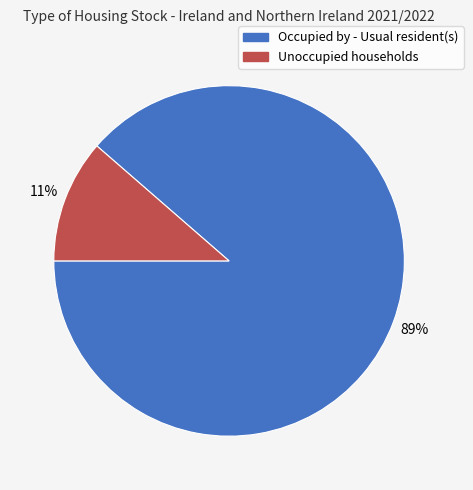

Is there a majority slice in this chart?

Yes